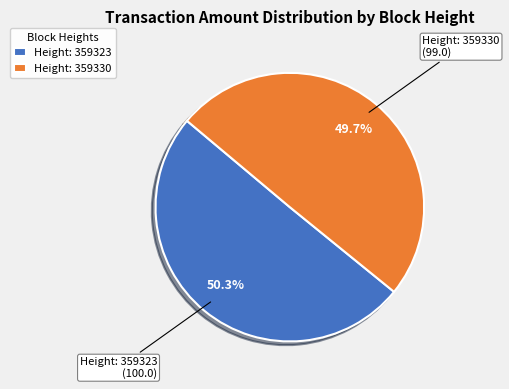

Which has a higher value, Height: 359323 or Height: 359330?

Height: 359323